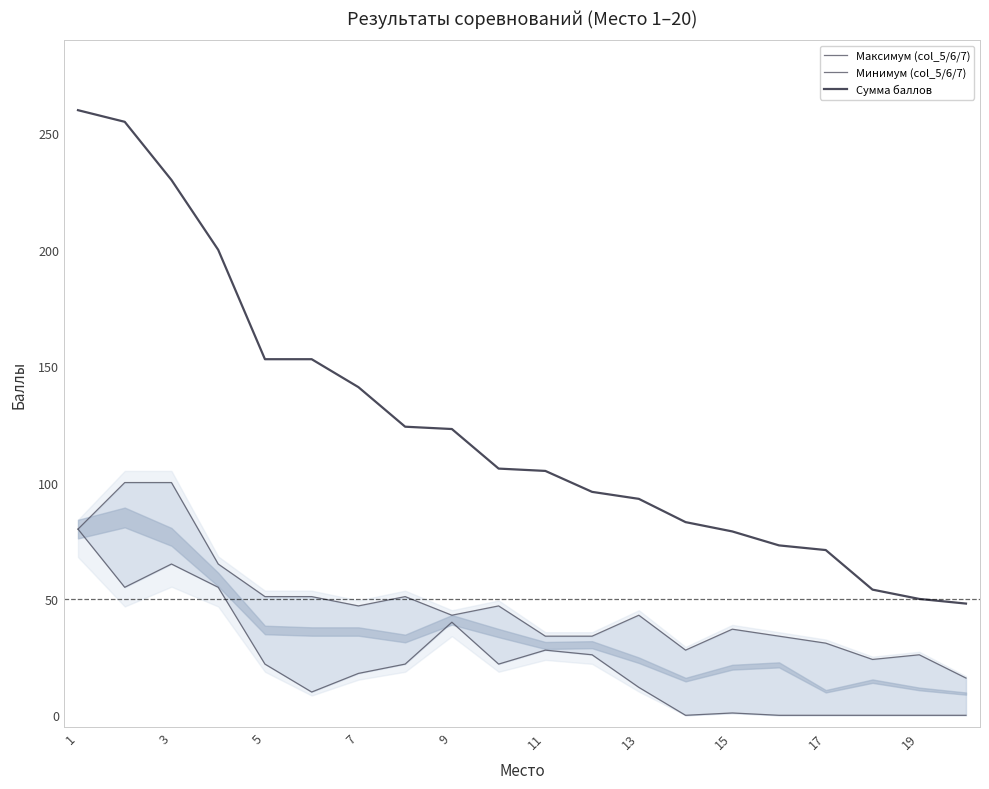

At 13, list the series in order from smallest to largest.

Минимум (col_5/6/7), Максимум (col_5/6/7), Сумма баллов